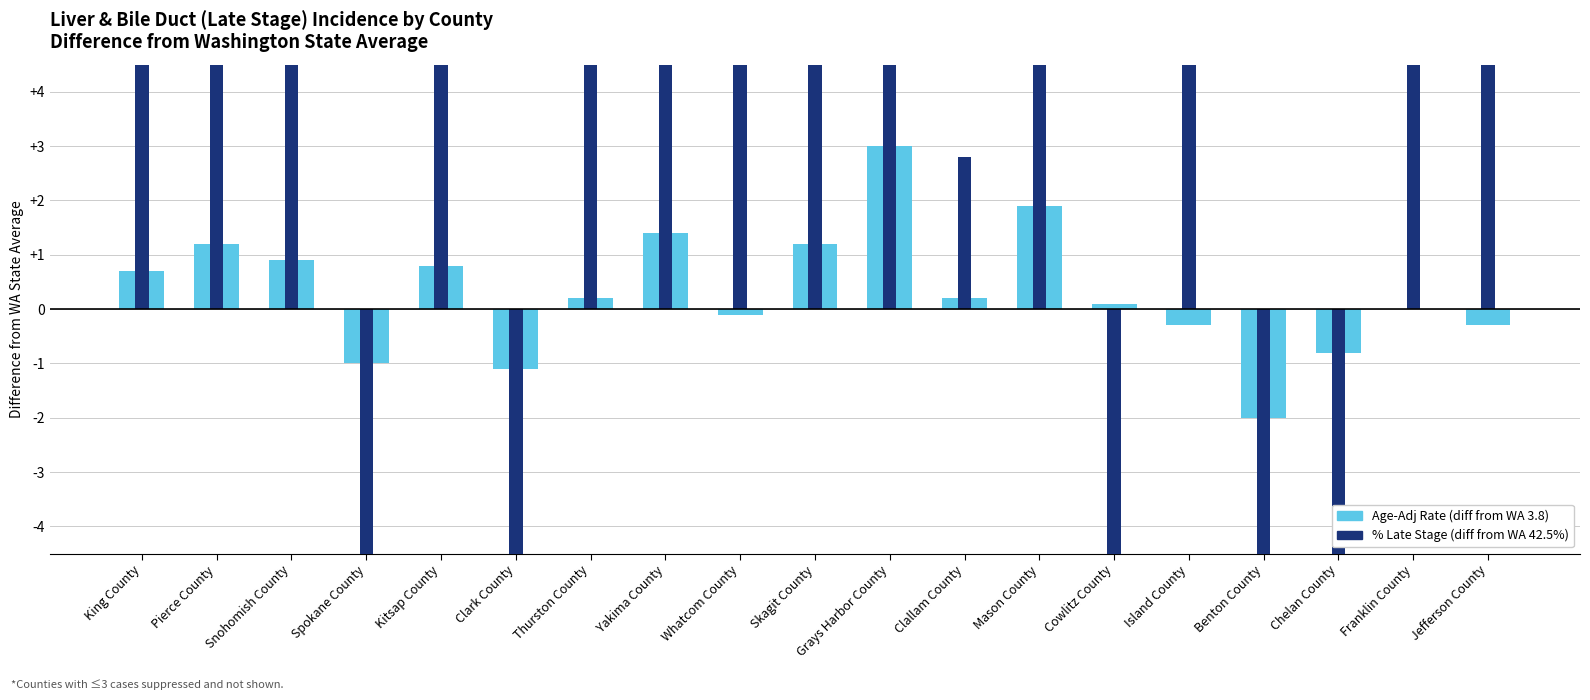

How many bars are there in each group?

2